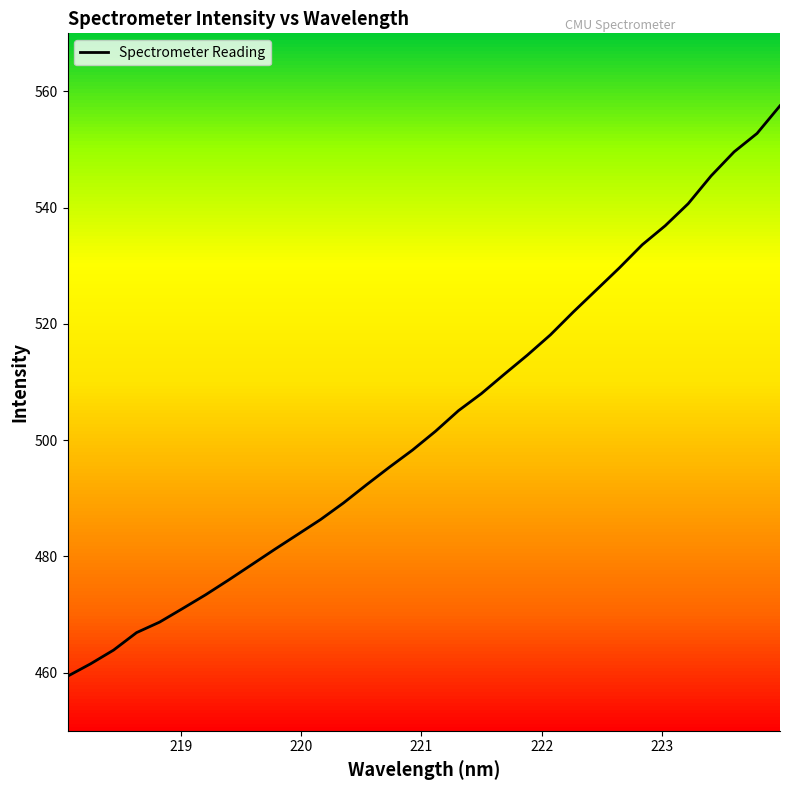

What is the difference between the maximum and minimum values?

98.2